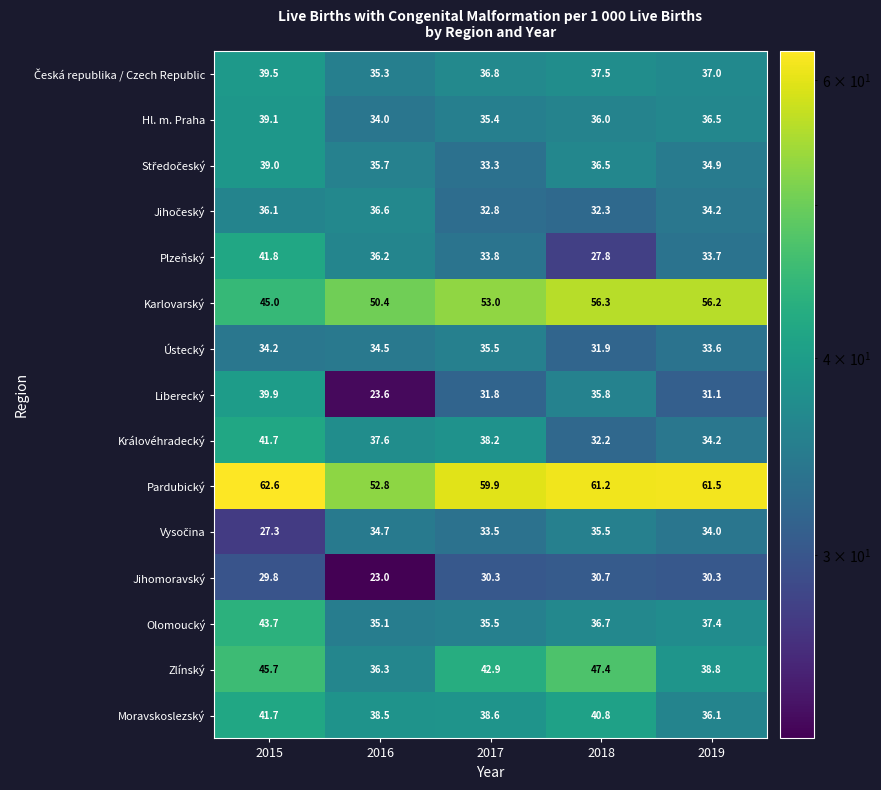

Which category has the highest value across all series?

2015